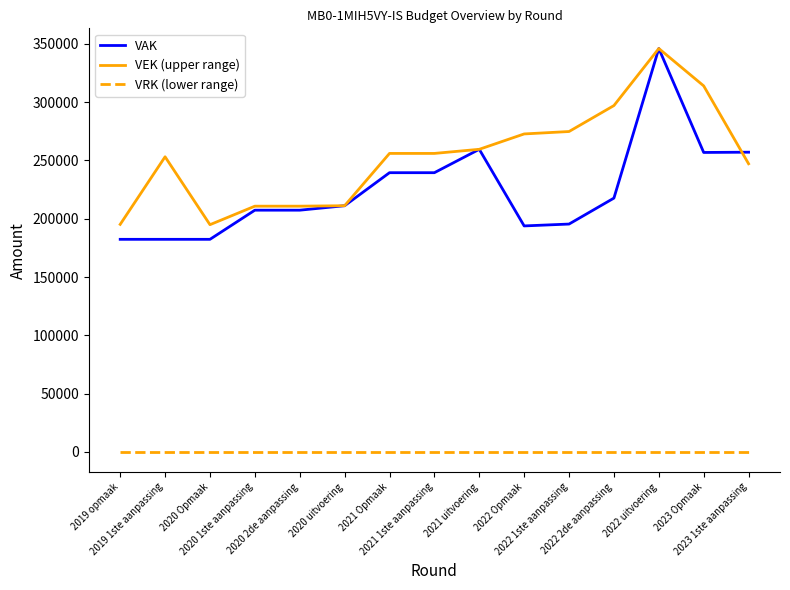

Which series has the largest range (max minus min)?

VAK